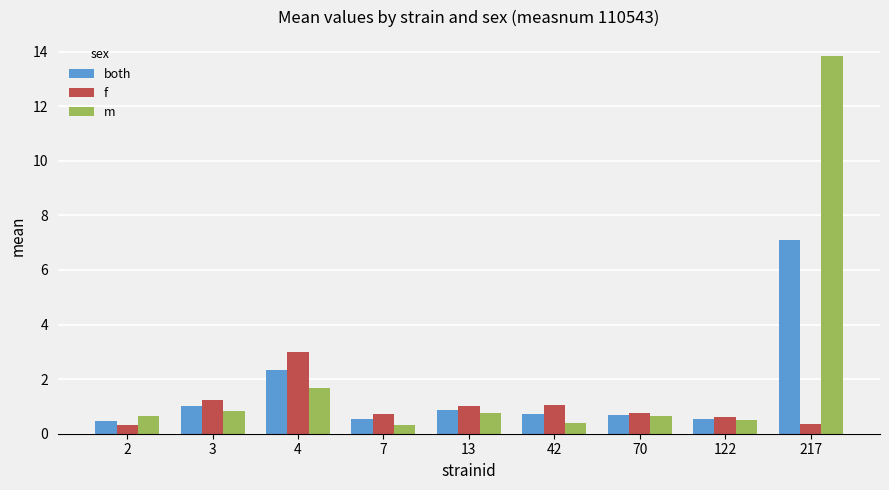

Is it true that both equals 0.7 at 42?

True